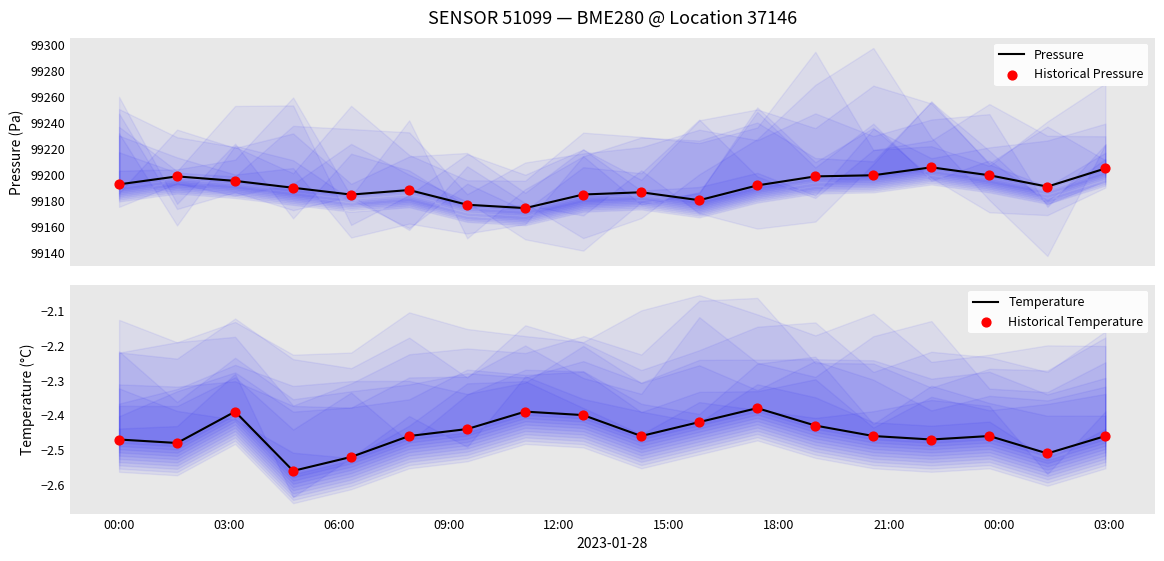

What is the total value across all series at 00:00?

198380.7